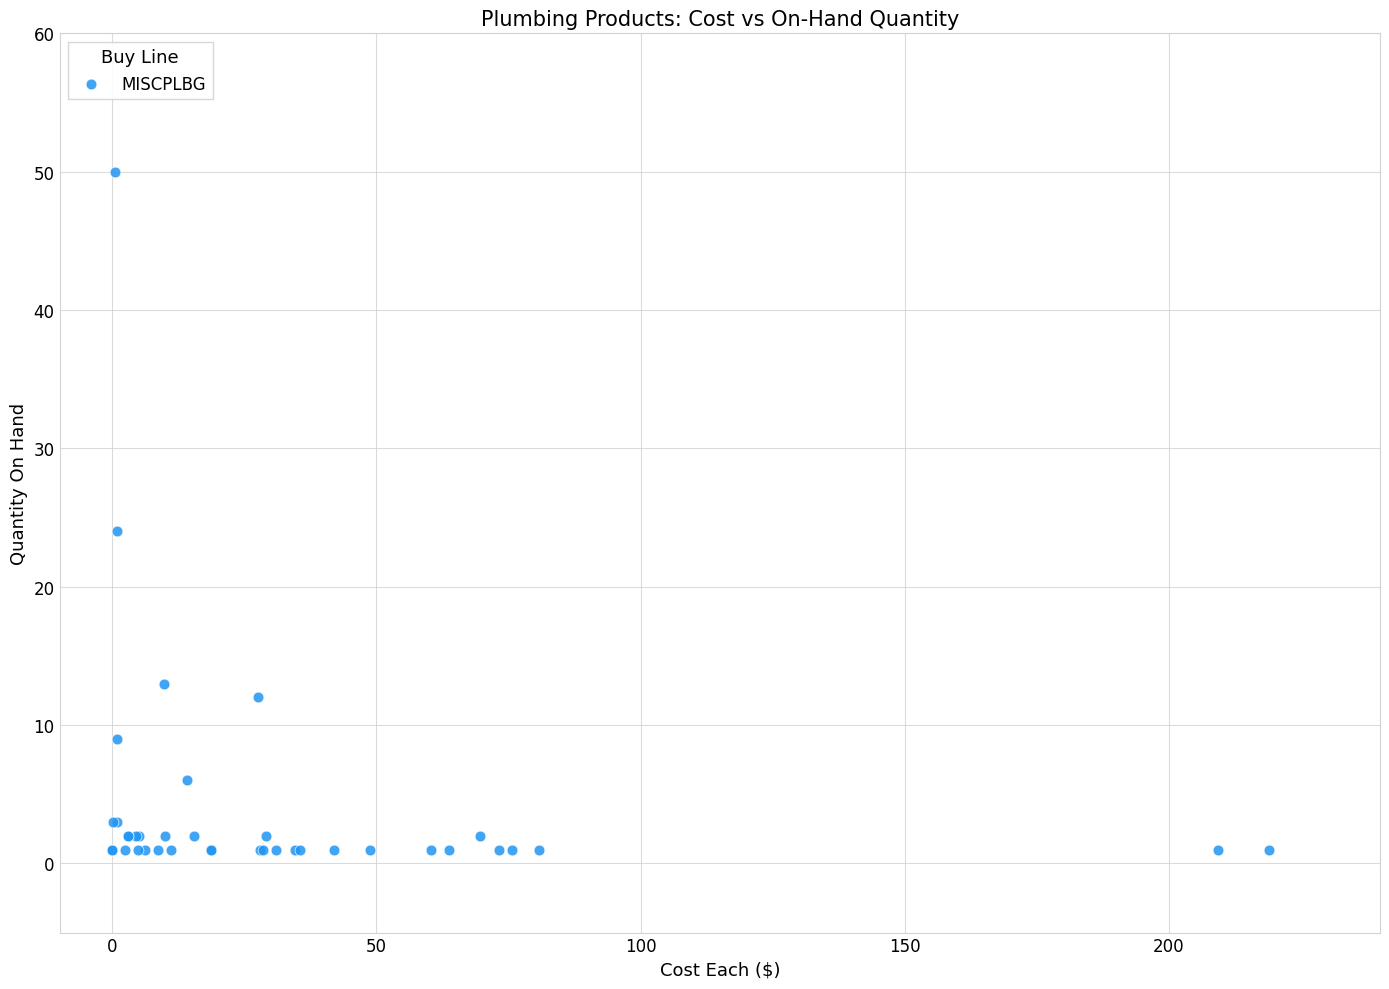

What Y value in the scatter plot is closest to 25?

24